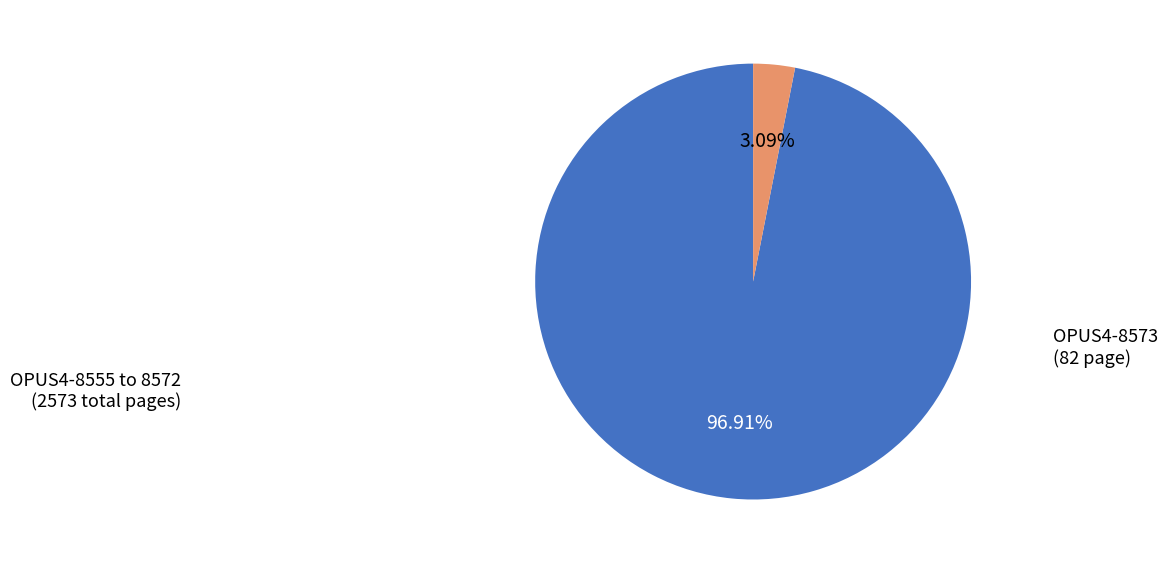

Is there a majority slice in this chart?

Yes